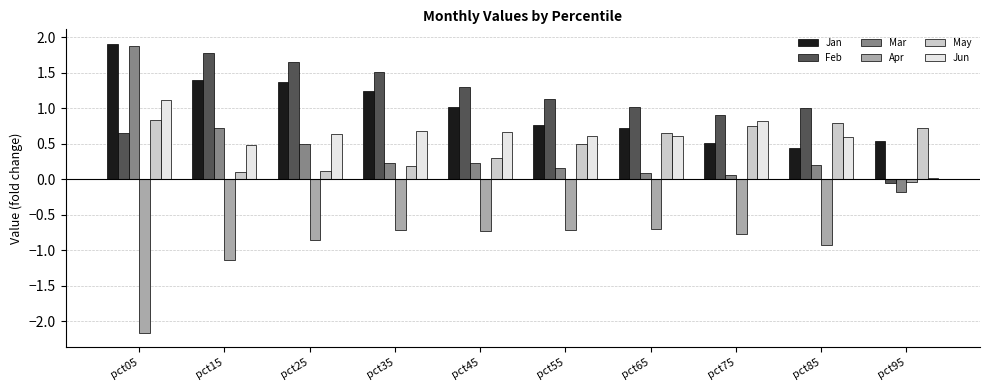

True or false: Jun has a value of 0.6 at pct85.

True